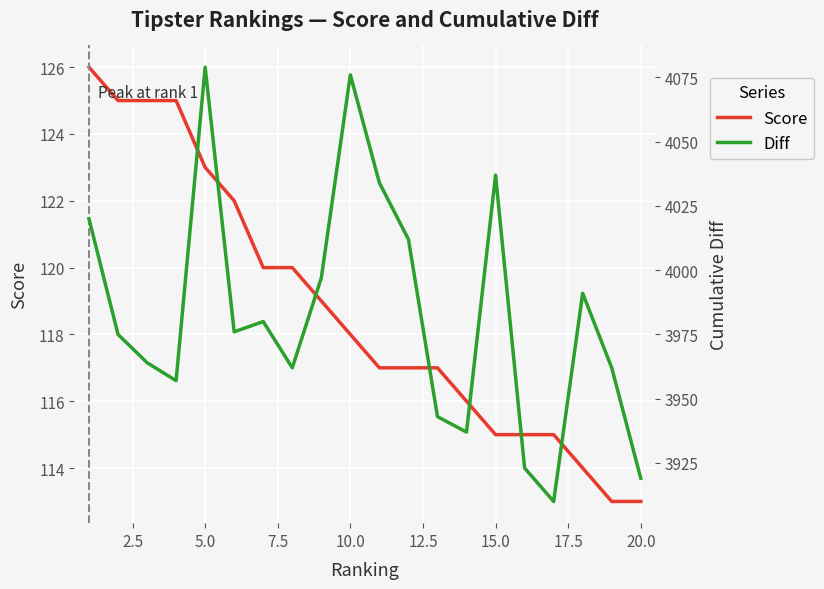

Reading left to right, what are all the values shown in this chart?

Score: 126	125	125	125	123	122	120	120	119	118	117	117	117	116	115	115	115	114	113	113
Diff: 4020	3975	3964	3957	4079	3976	3980	3962	3997	4076	4034	4012	3943	3937	4037	3923	3910	3991	3962	3919